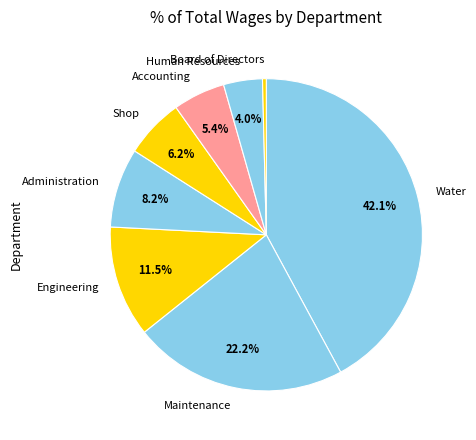

Combined, do Maintenance and Human Resources account for over 50%?

No